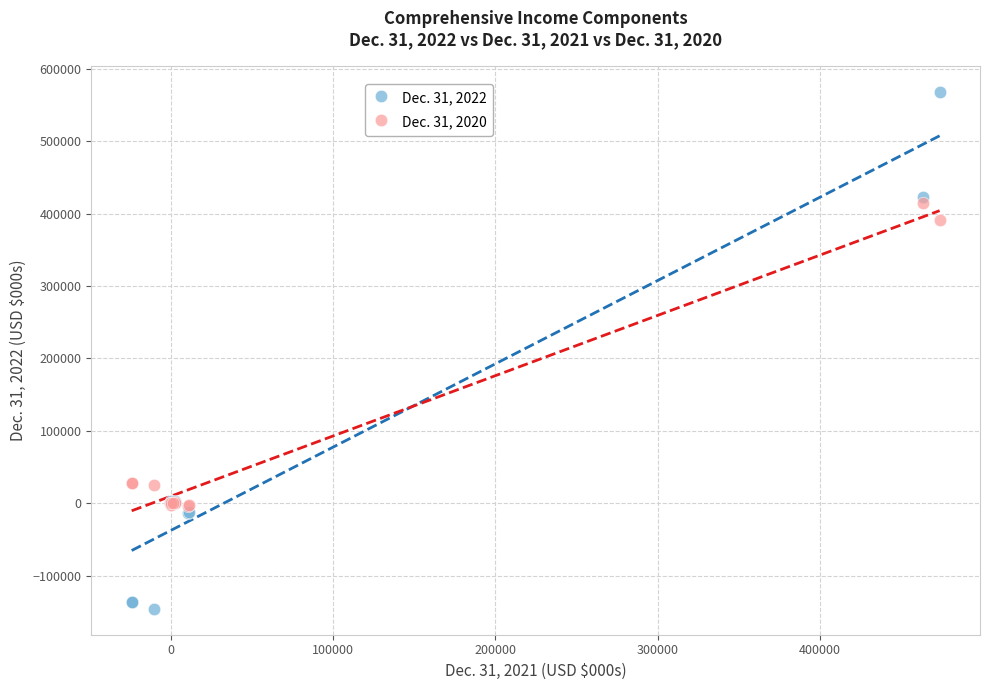

Which series reaches the minimum Y coordinate?

Dec. 31, 2022